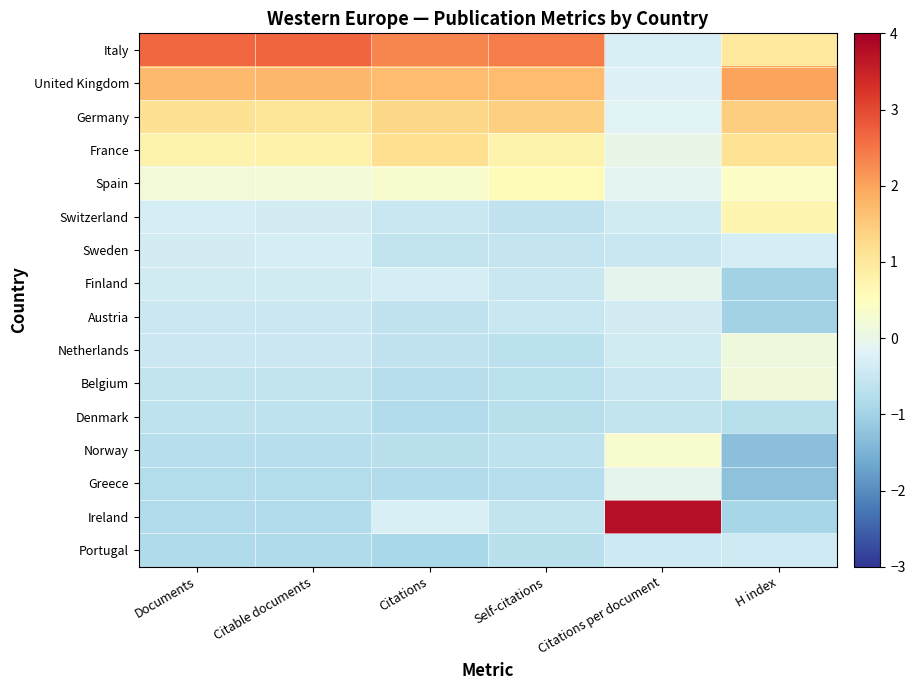

At which category does the chart reach its minimum across all series?

H index